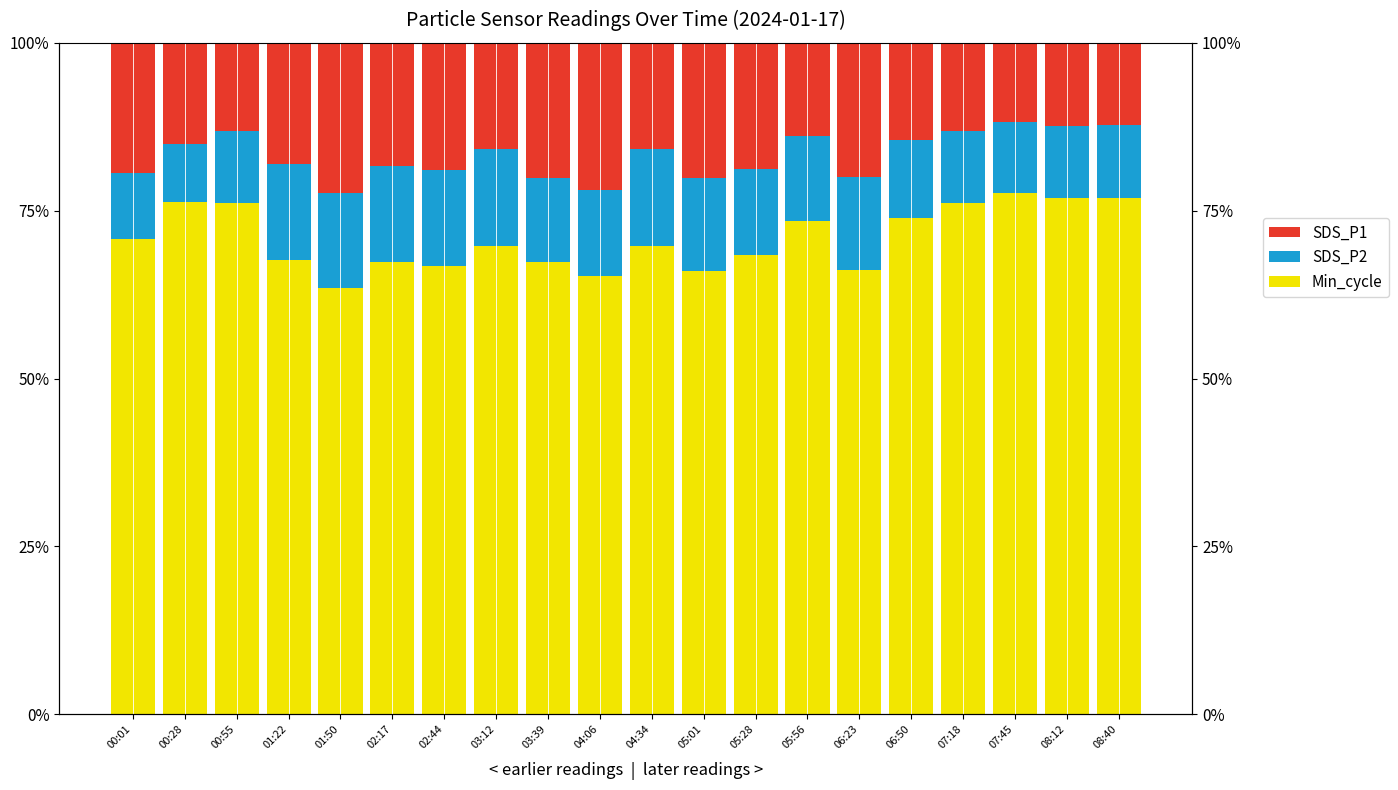

What value does the Min_cycle series have at 02:44?

66.7